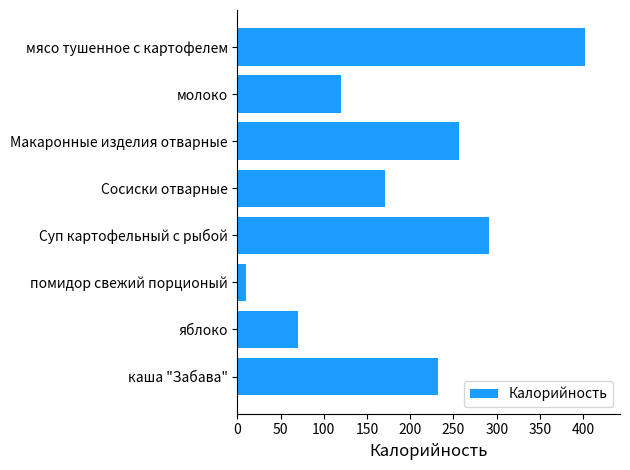

Which has a higher value, мясо тушенное с картофелем or молоко?

мясо тушенное с картофелем